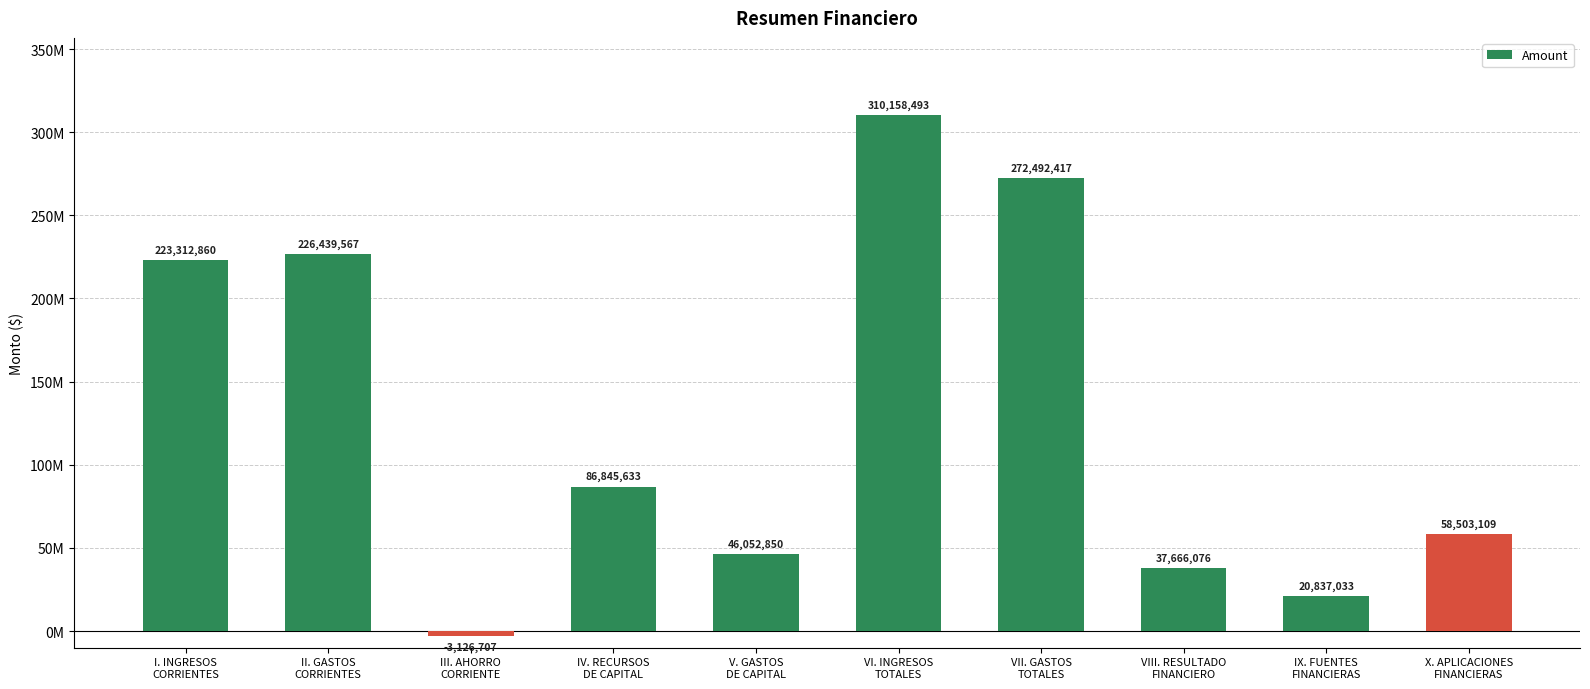

What is the ratio of the value at IX. FUENTES
FINANCIERAS to the value at II. GASTOS
CORRIENTES?

0.1